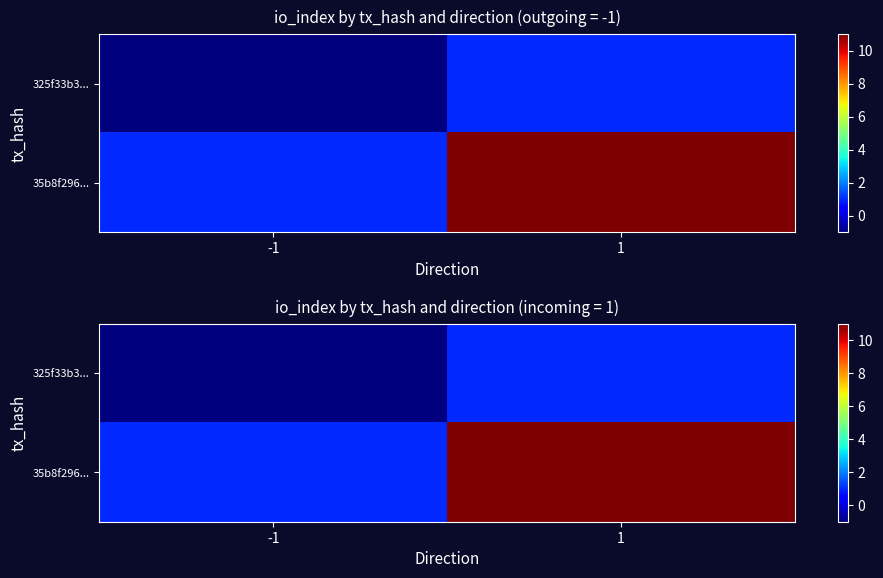

How many categories are shown in the chart?

2